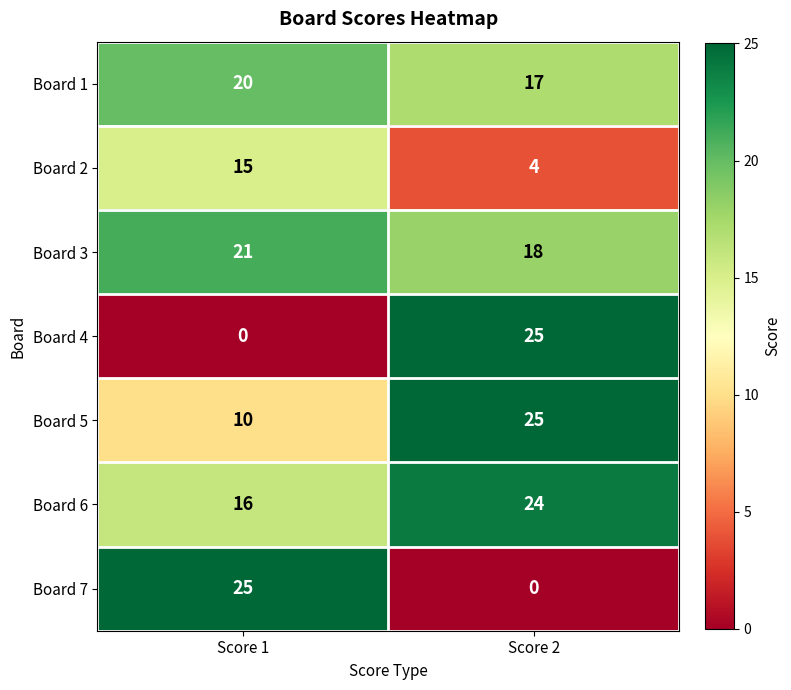

What is the difference between the highest and lowest values at Score 1?

25